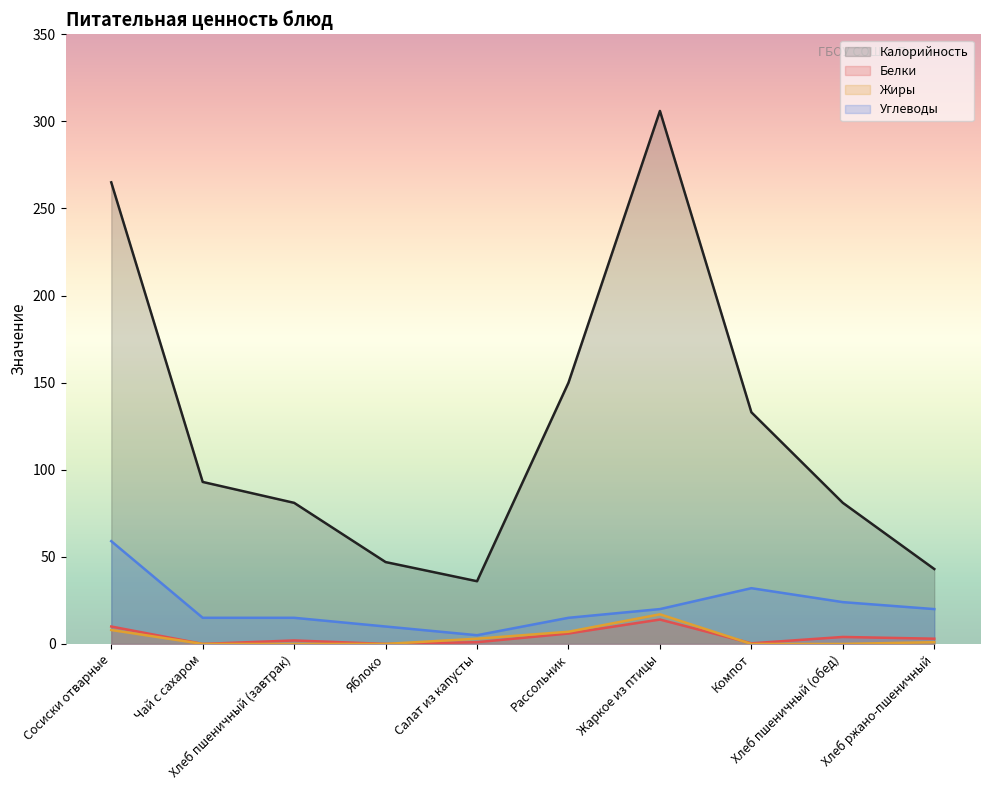

At which category is the sum across all series the highest?

Жаркое из птицы